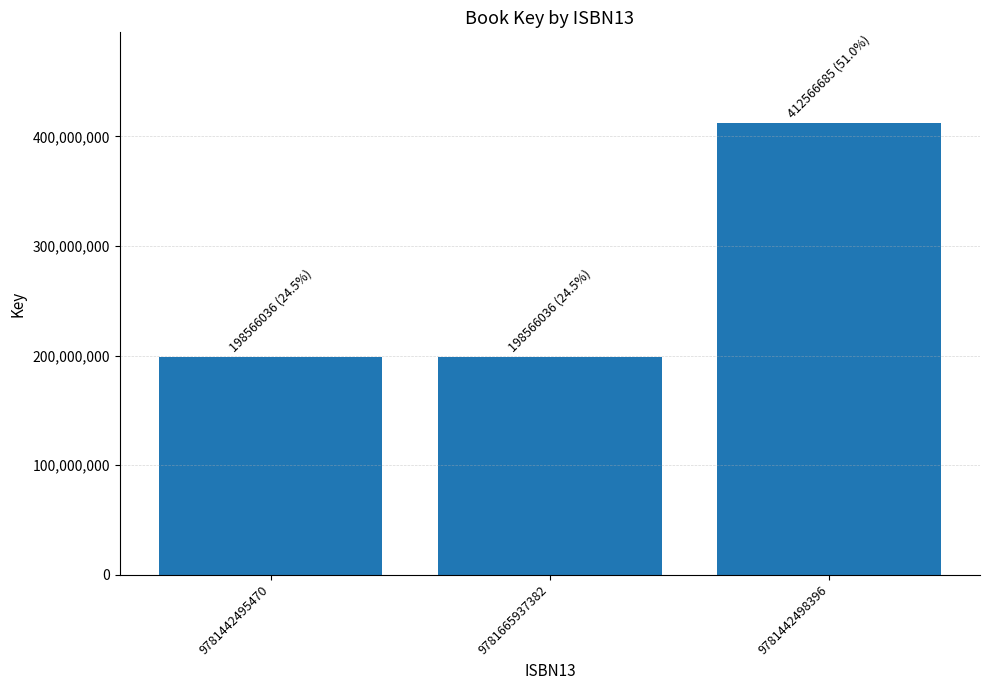

True or false: the data shows 91431678 at 9781442495470.

False